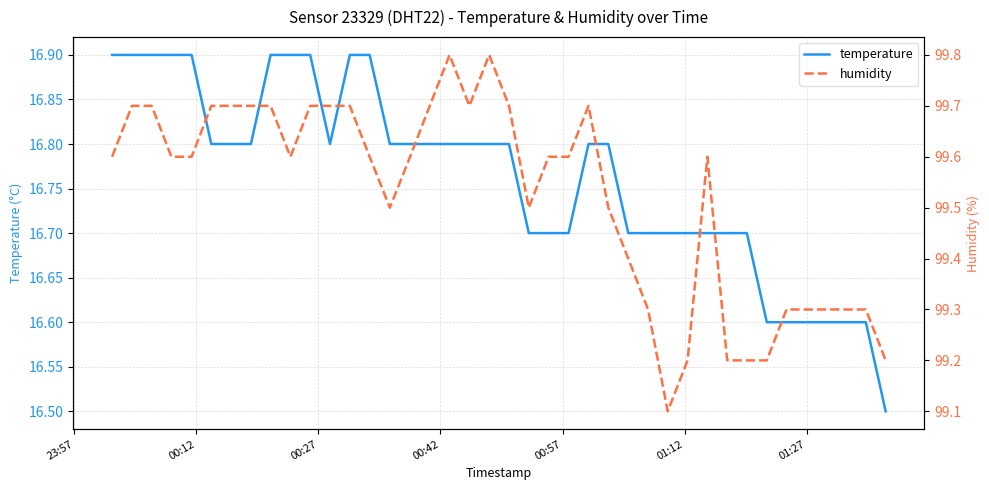

What is the highest value of the temperature series?

16.9